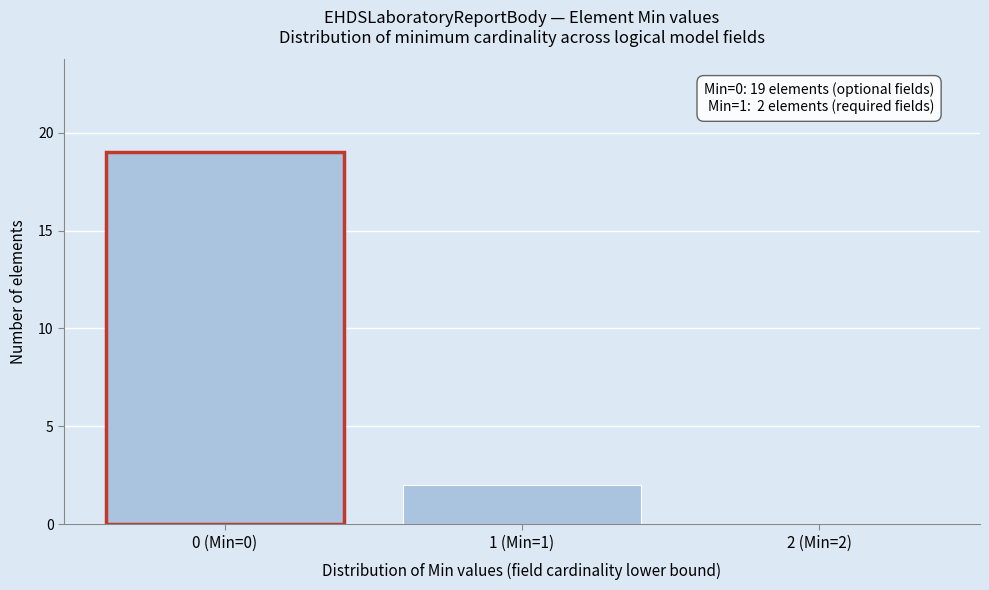

Reading left to right, extract all data points from this chart.

0 (Min=0)=19	1 (Min=1)=2	2 (Min=2)=0